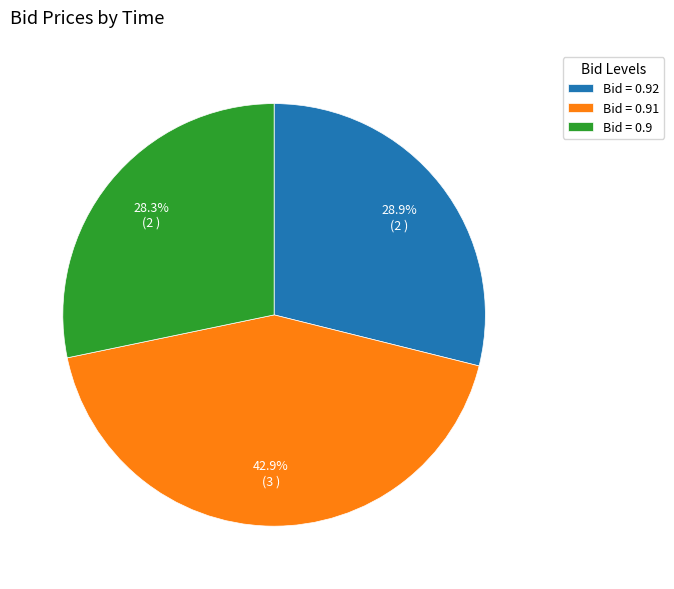

Combined, do Bid = 0.9 and Bid = 0.92 account for over 50%?

Yes